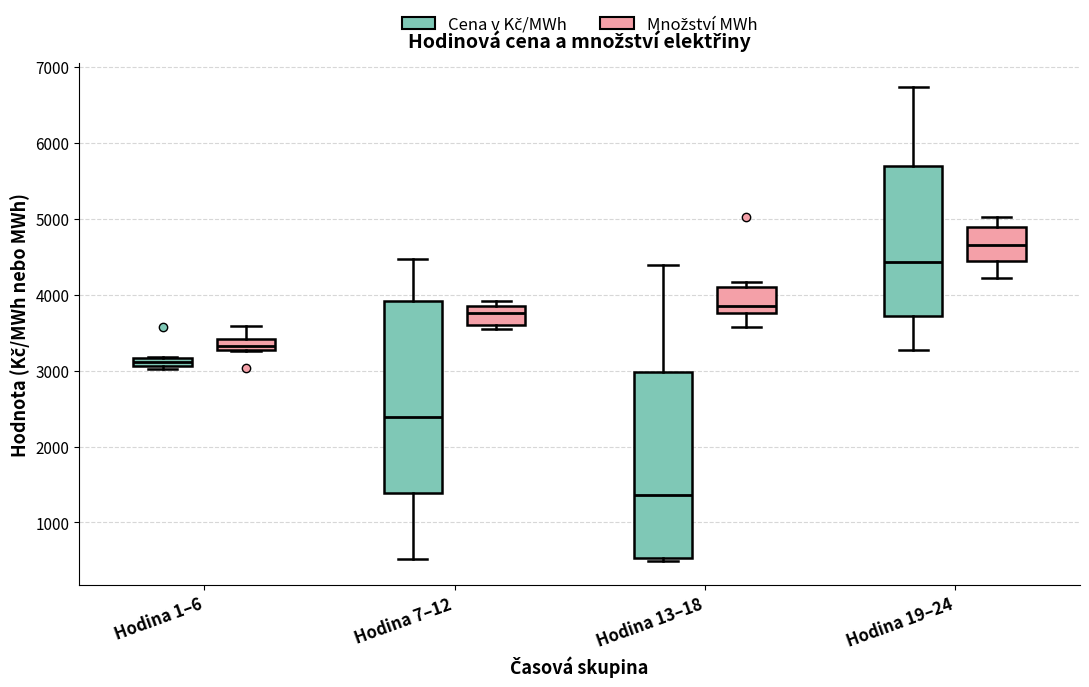

Which box has the highest median line?

Hodina 19–24 (Množství MWh)